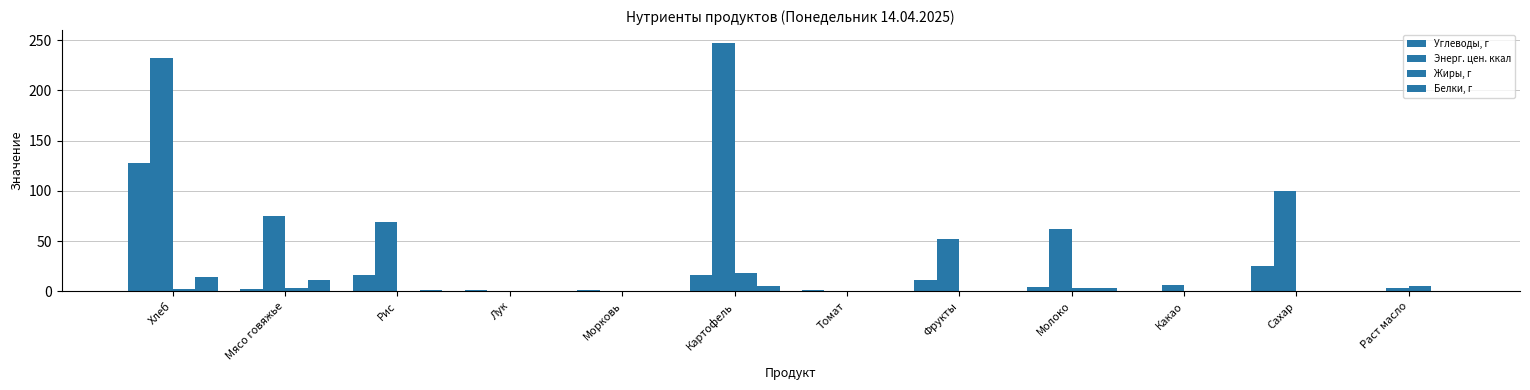

What is the sum of the Энерг. цен. ккал values at Какао and Молоко?

67.8